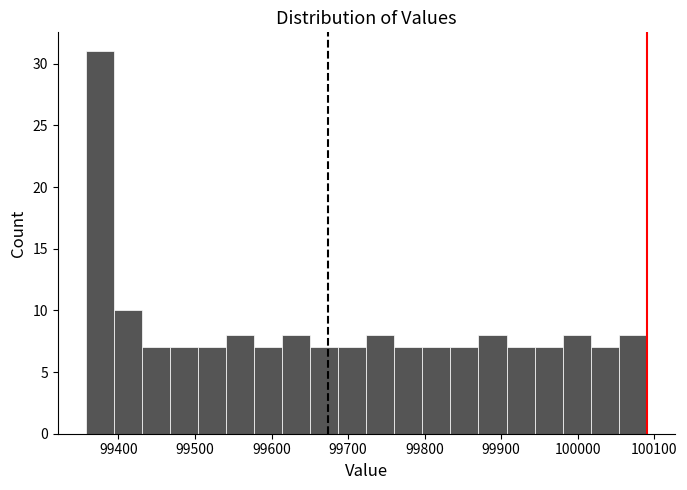

Around what value on the x-axis is the tallest bar? Give the approximate position of its centre, as read against the axis.

99380